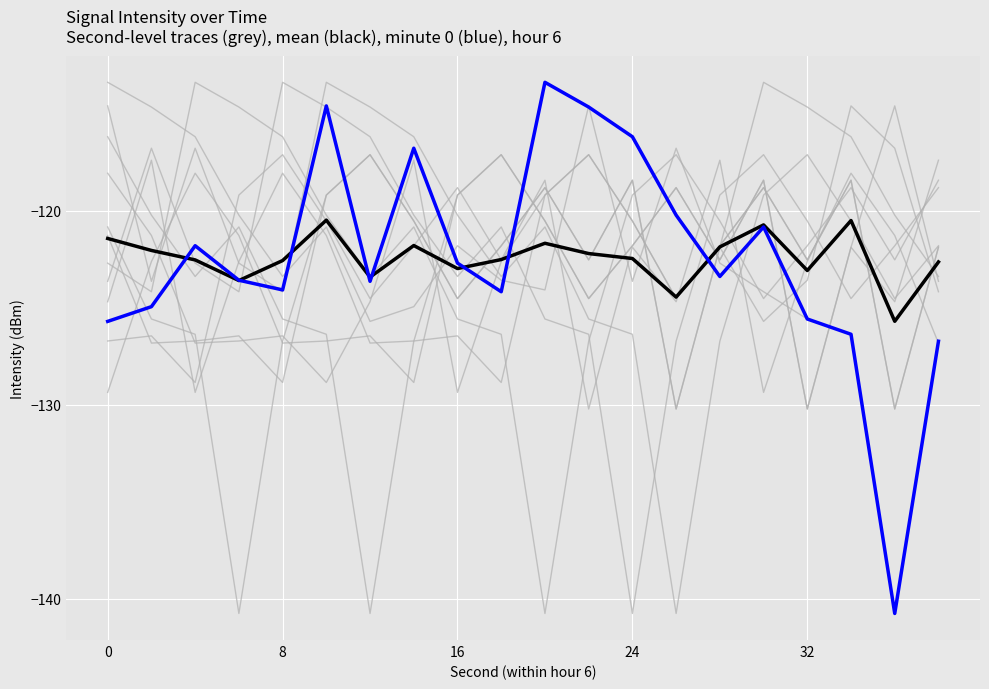

Does the chart have visible grid lines?

Yes